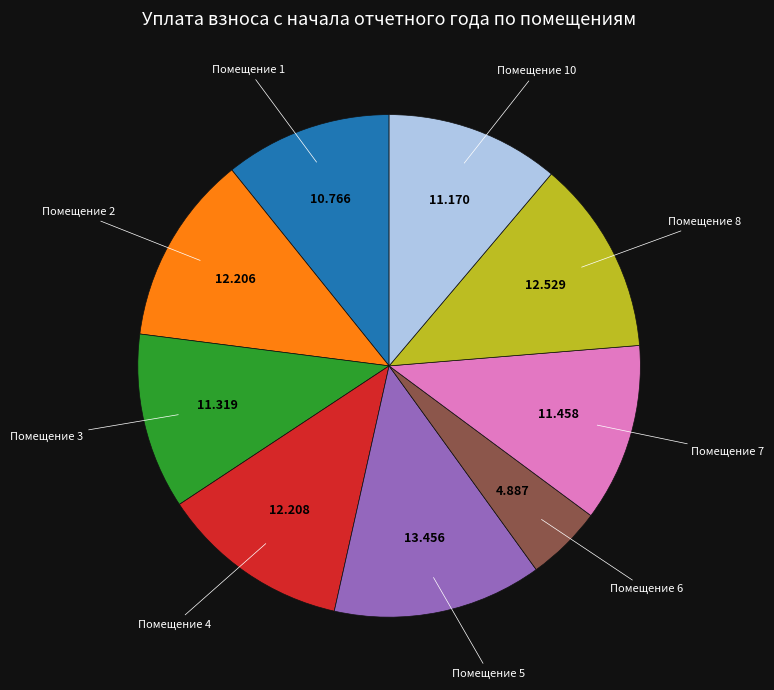

Does any single category account for the majority?

No